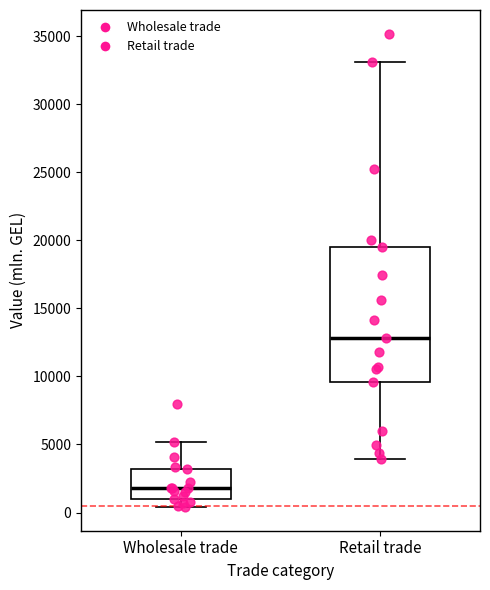

Reading left to right, transcribe this box plot: for each box, give where its median line is, the range the box spans, and where its two whiskers end, as read against the y-axis. The values are not printed on the chart, so give them approximately, as read against the axis.

Wholesale trade: median 2000, box 1000 to 3000, whiskers 500 to 5000
Retail trade: median 13000, box 9500 to 19500, whiskers 4000 to 33000